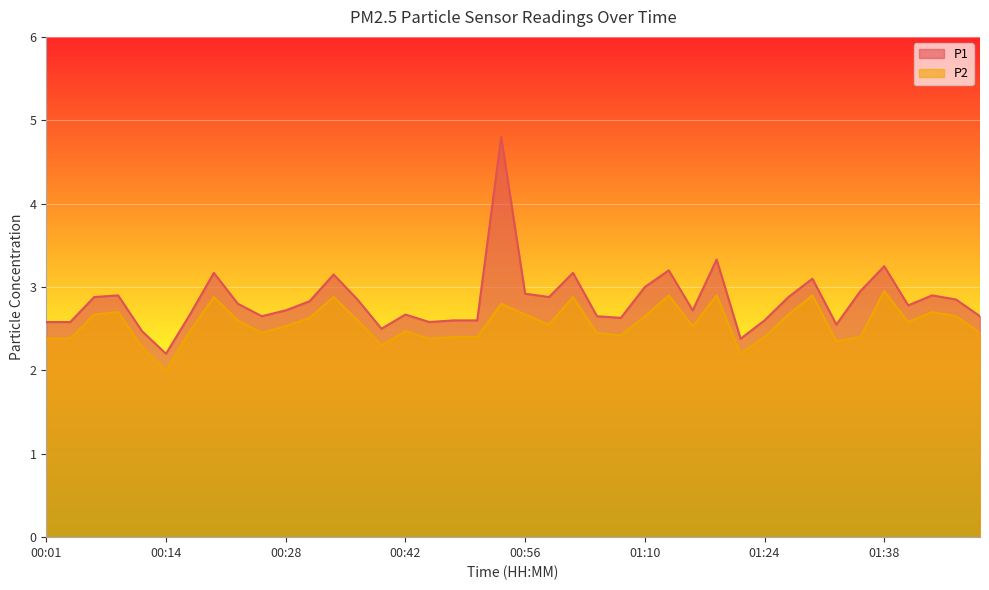

Between 01:02 and 00:28, which is larger?

01:02